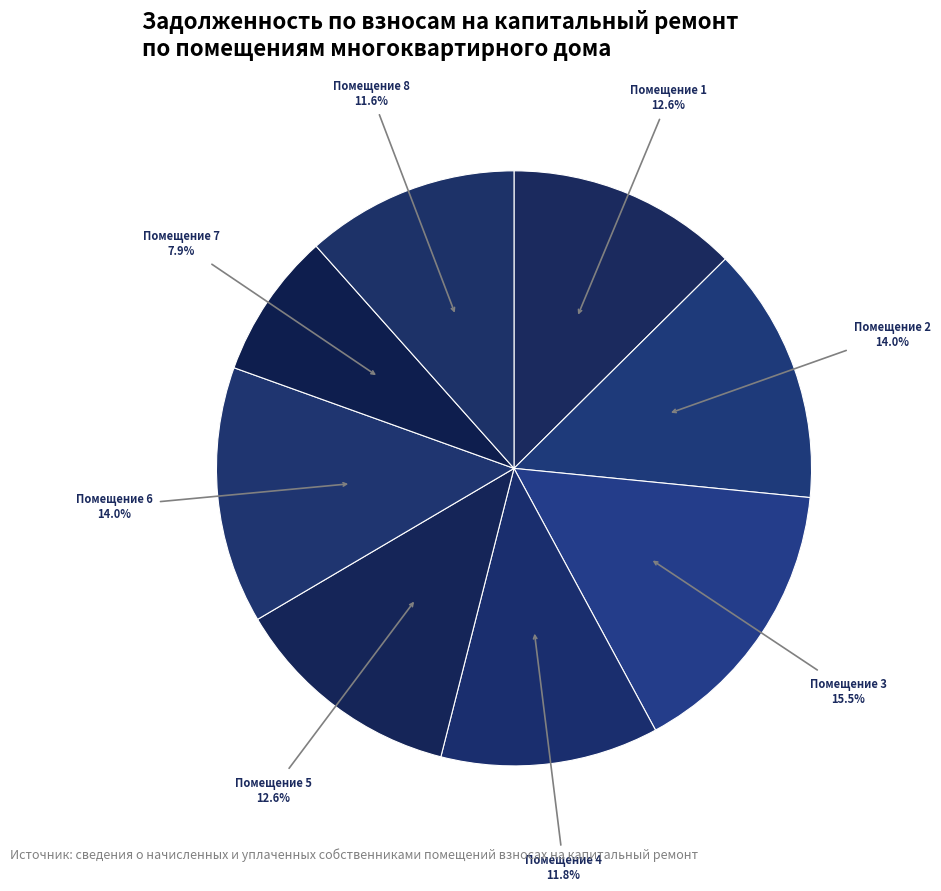

Which slice is the smallest?

7